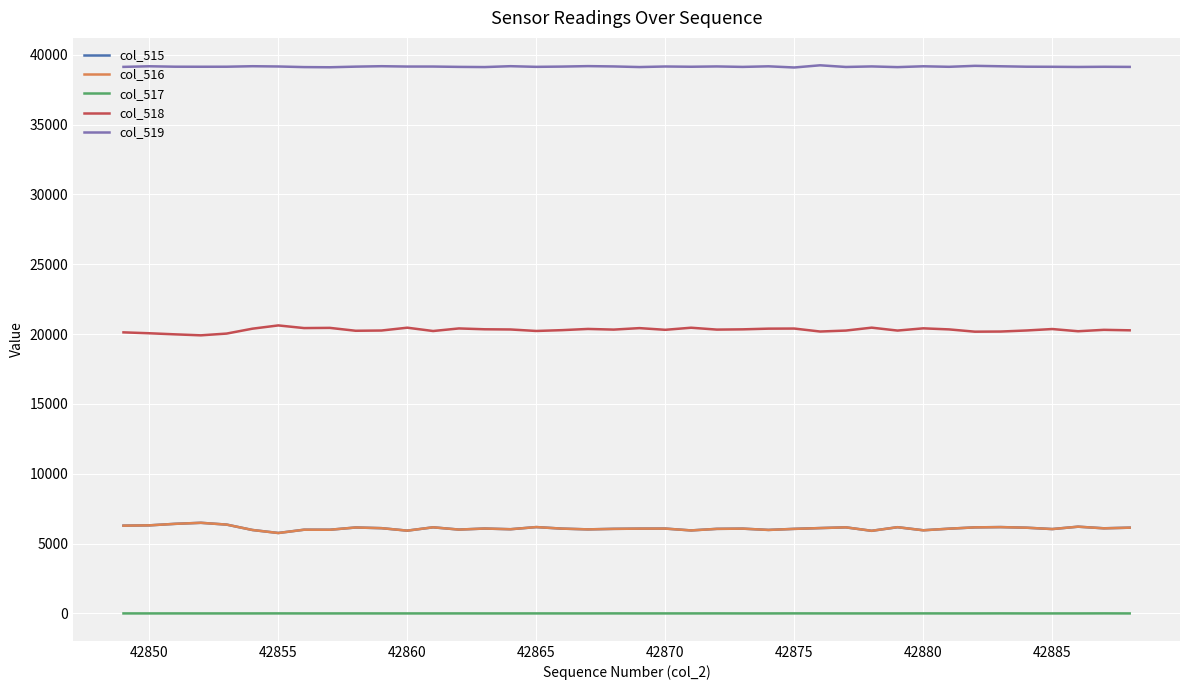

What is the maximum value for col_516?

6488